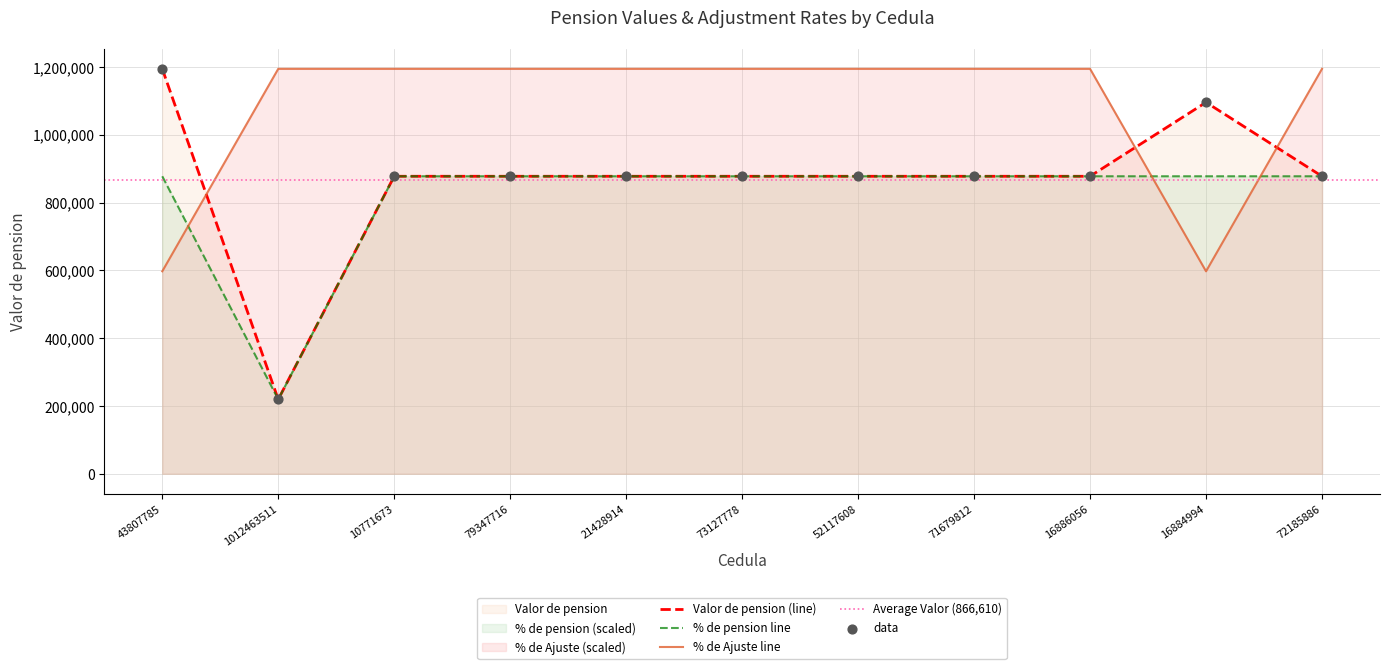

Is the value of % de Ajuste scaled at 10771673 greater than the value of % de pension scaled at 21428914?

Yes